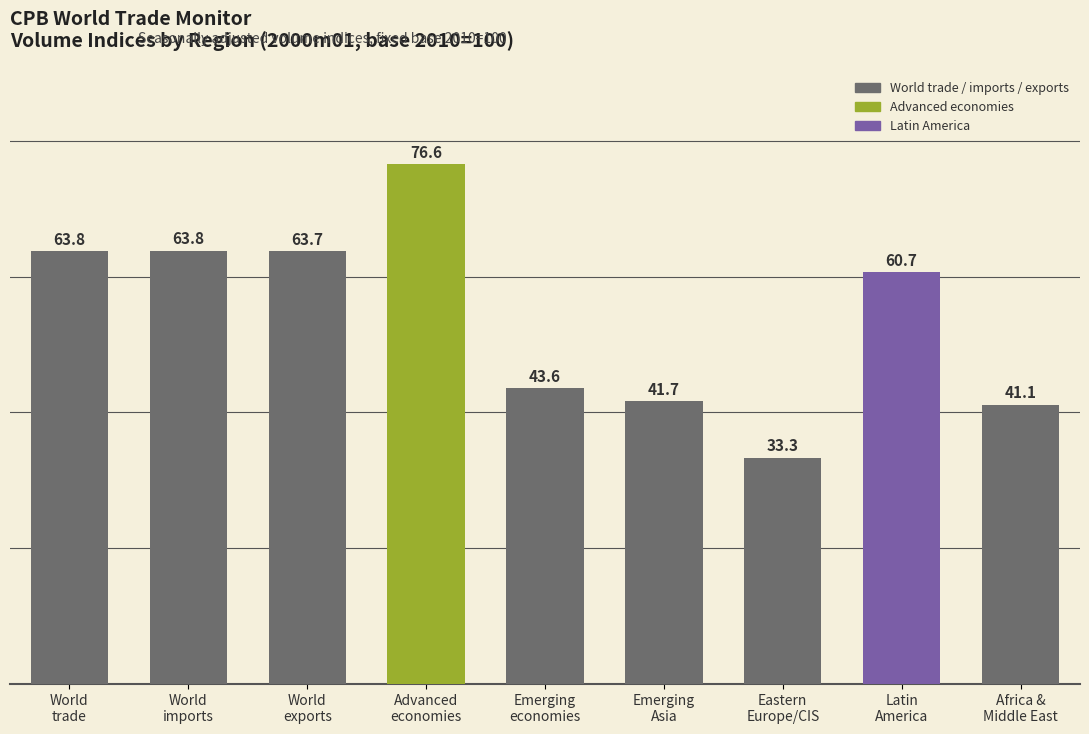

What is the sum of all values?

488.3